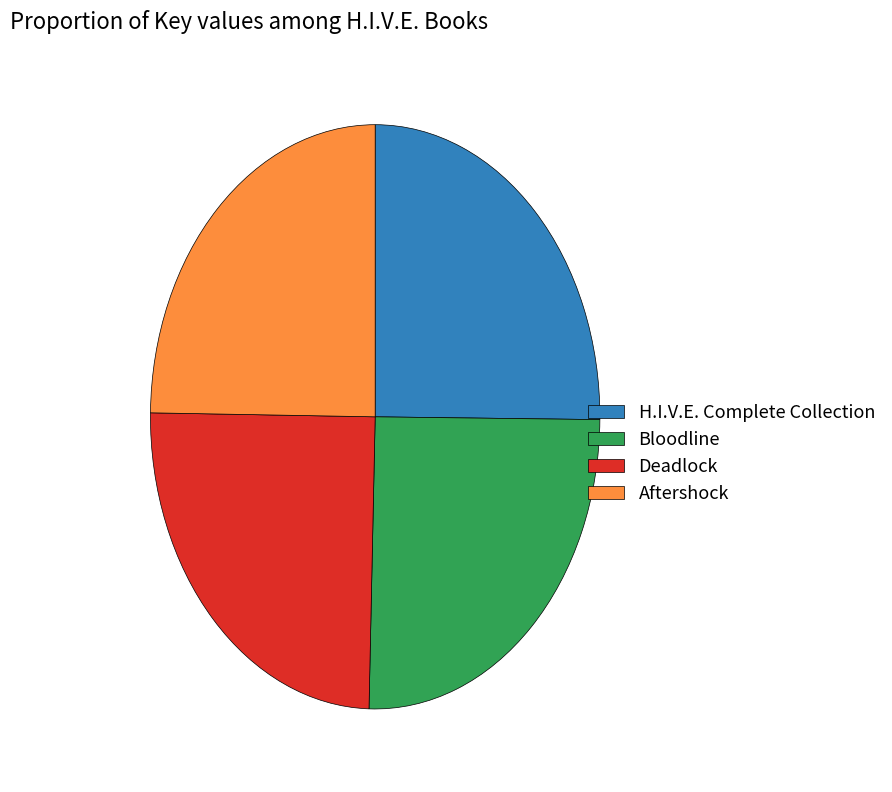

Combined, do Aftershock and H.I.V.E. Complete Collection account for over 50%?

No